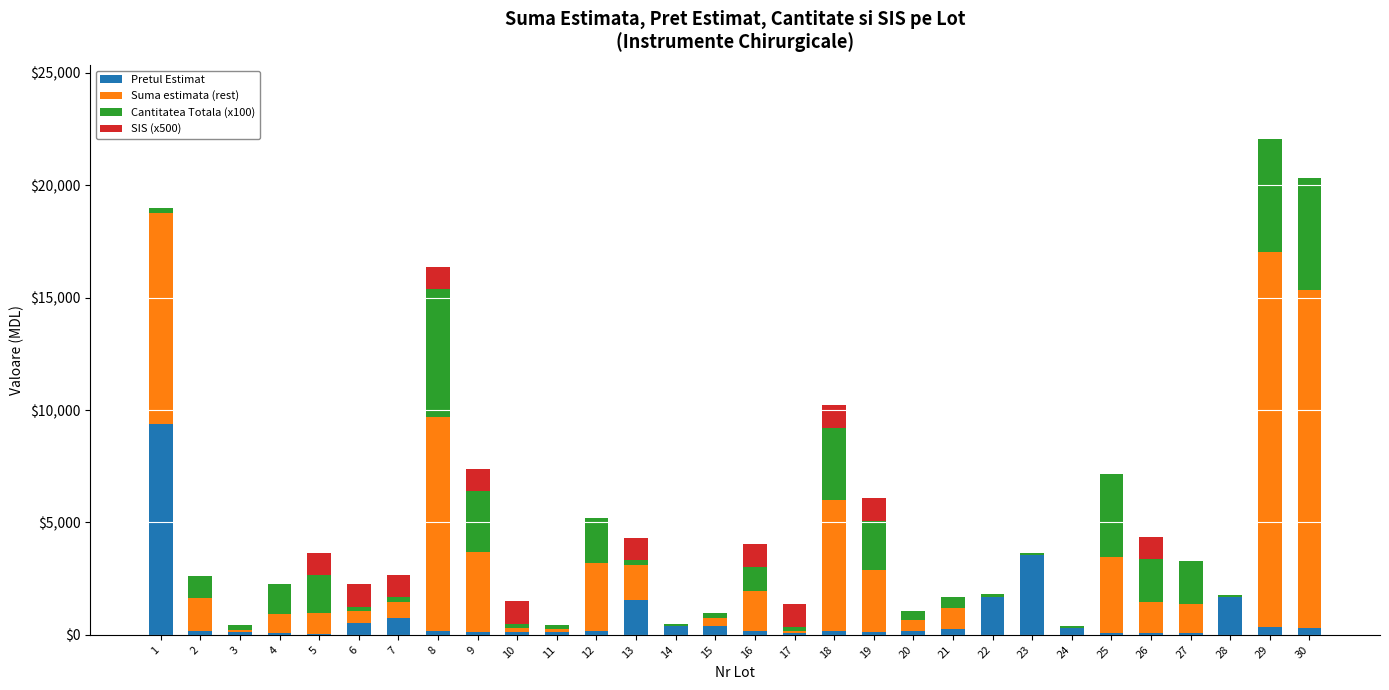

What is the sum of the Cantitatea Totala (x100) values at 7 and 3?

400.0